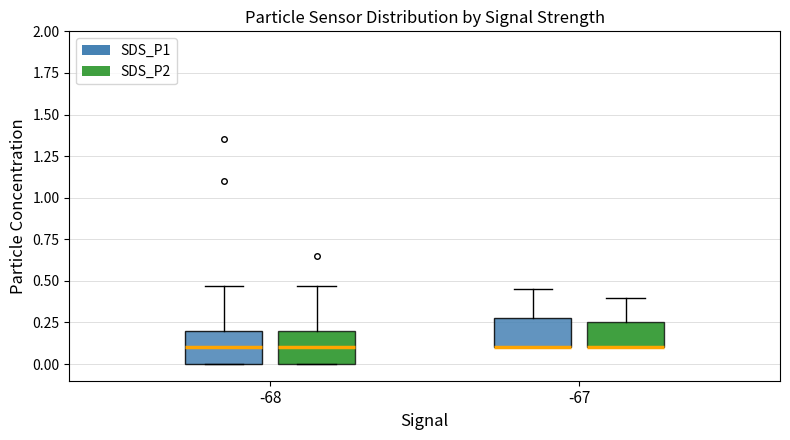

Reading left to right, transcribe this box plot: for each box, give where its median line is, the range the box spans, and where its two whiskers end, as read against the y-axis. The values are not printed on the chart, so give them approximately, as read against the axis.

-68 (SDS_P1): median 0.10, box 0.00 to 0.20, whiskers 0.00 to 0.45
-68 (SDS_P2): median 0.10, box 0.00 to 0.20, whiskers 0.00 to 0.45
-67 (SDS_P1): median 0.10 (drawn on the box's lower edge), box 0.10 to 0.30, whiskers 0.10 to 0.45
-67 (SDS_P2): median 0.10 (drawn on the box's lower edge), box 0.10 to 0.25, whiskers 0.10 to 0.40